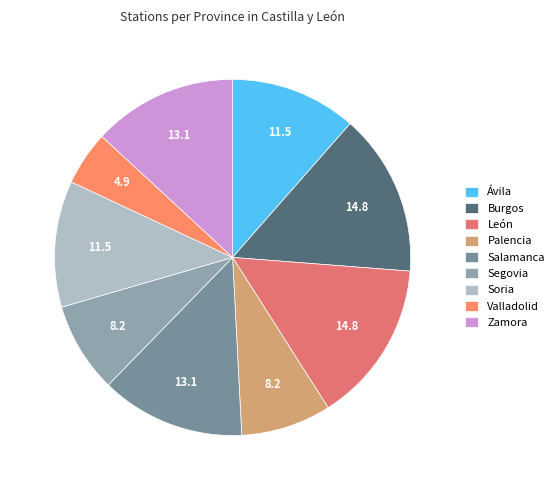

What is the smallest slice in the pie chart?

Valladolid